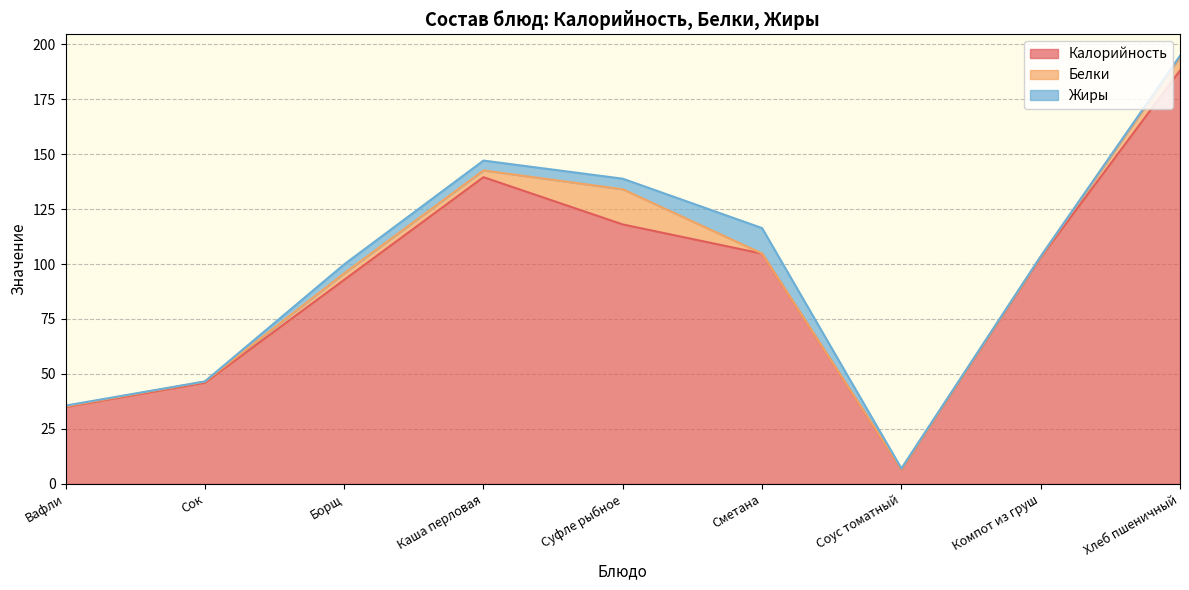

The value of Калорийность at Сметана is 104.7. True or false?

True